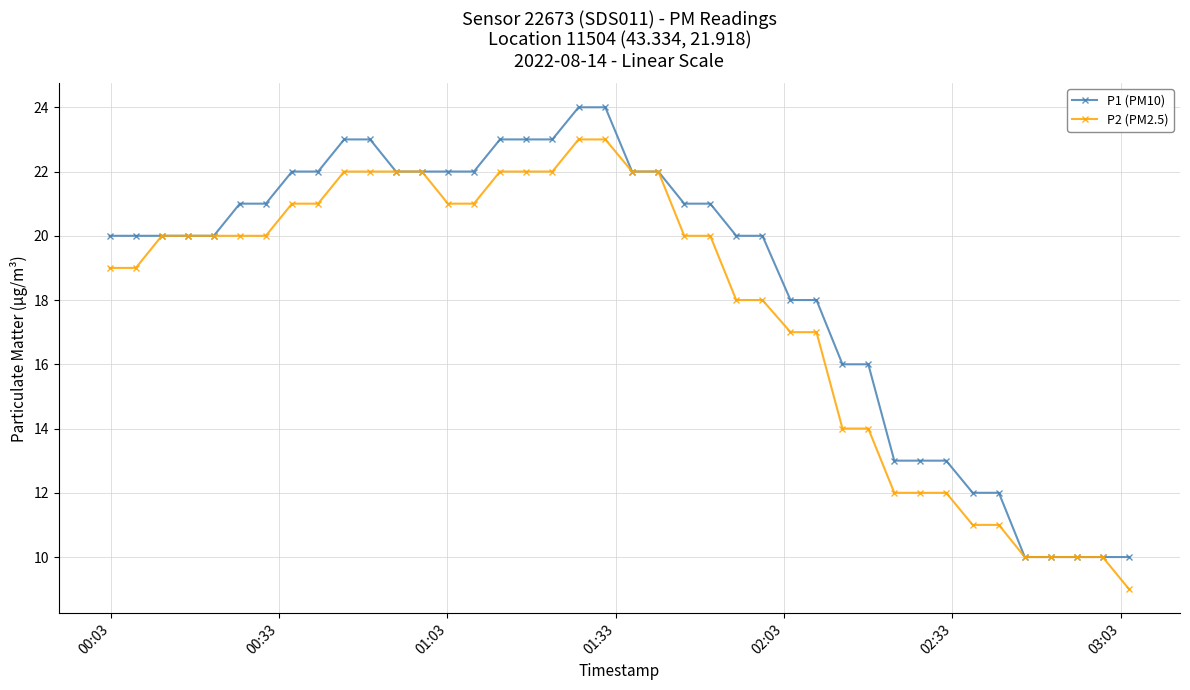

What are all the series names shown in the legend?

P1 (PM10), P2 (PM2.5)